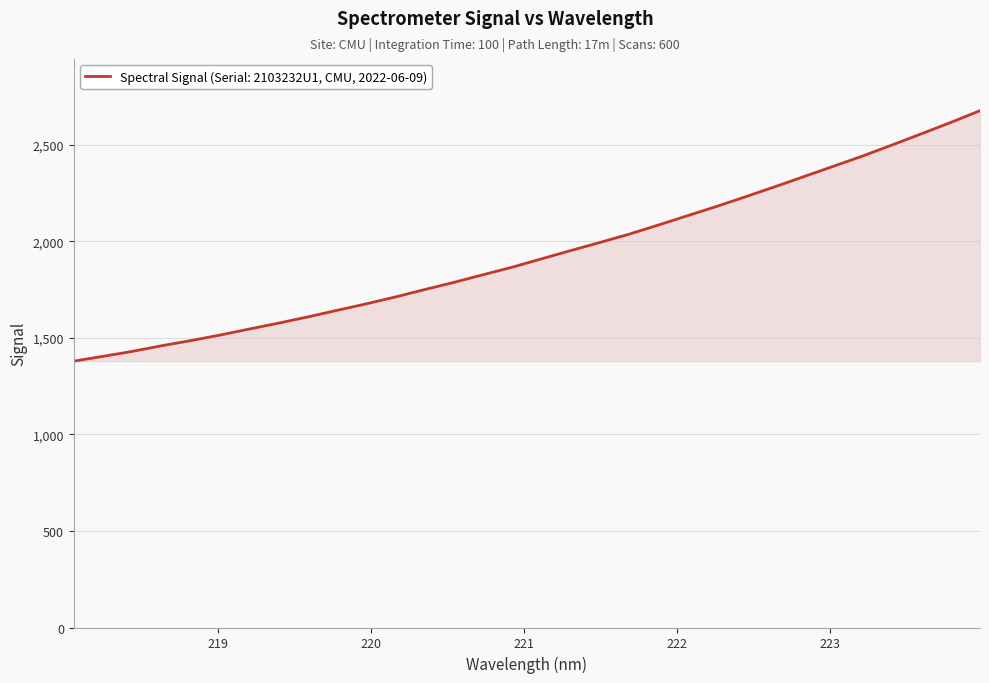

What is the minimum value shown in the chart?

1379.4